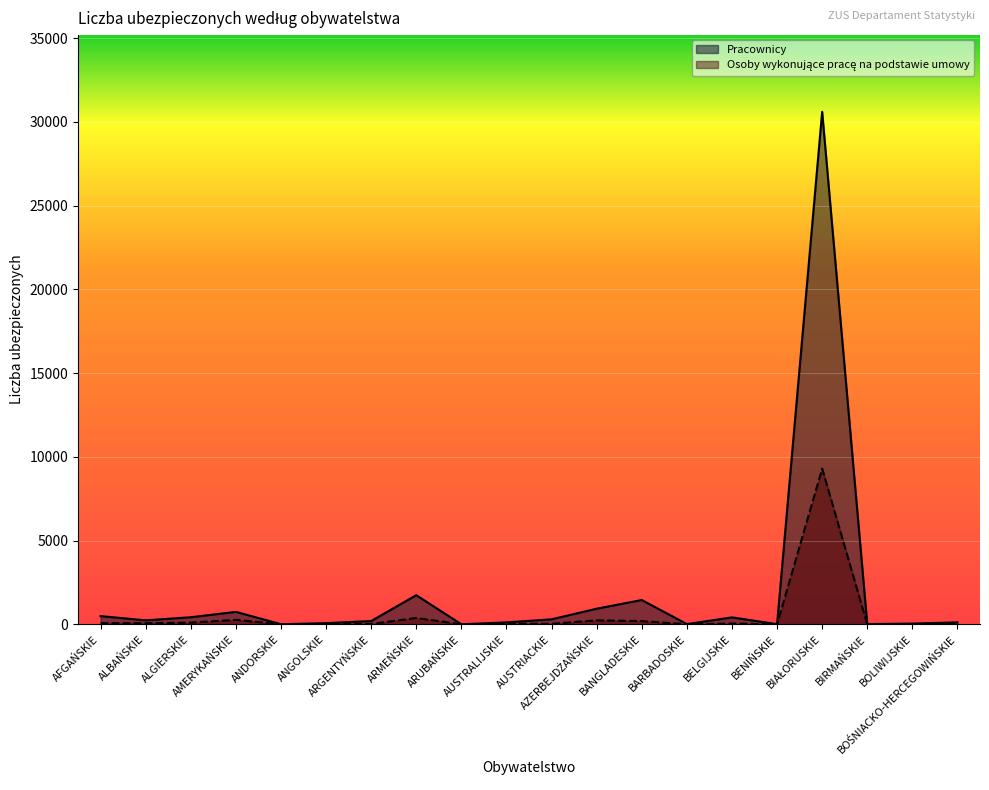

What is the spread (max minus min) of values at BOŚNIACKO-HERCEGOWIŃSKIE?

103